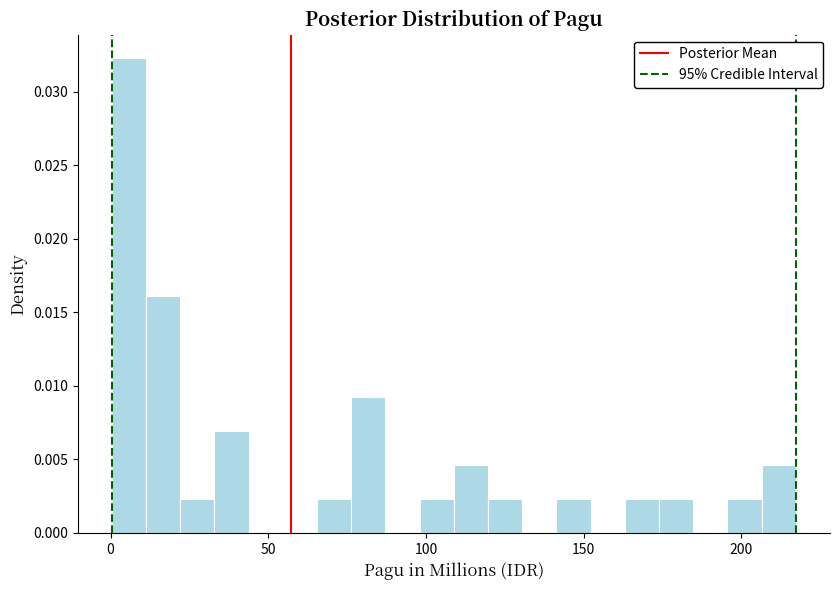

Read against the x-axis, roughly where is the centre of the tallest bar?

5